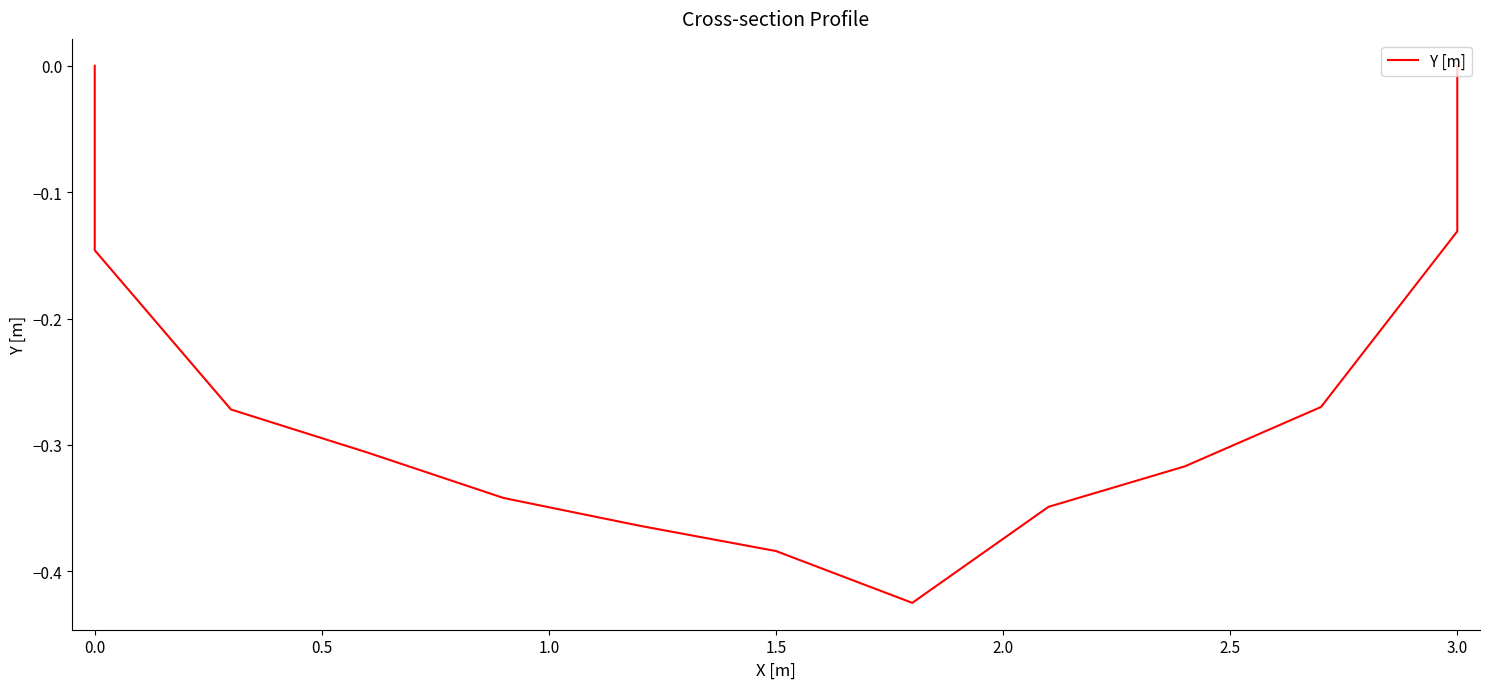

Is this an area chart (filled region under the line)?

No